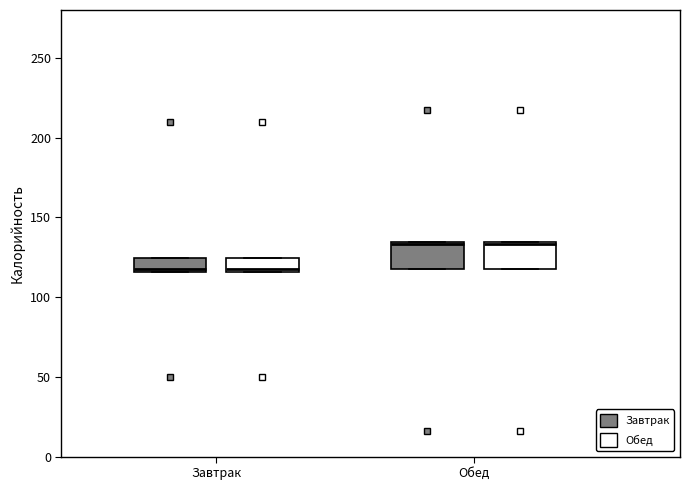

Reading left to right, transcribe this box plot: for each box, give where its median line is, the range the box spans, and where its two whiskers end, as read against the y-axis. The values are not printed on the chart, so give them approximately, as read against the axis.

Завтрак (Завтрак): median 115, box 115 to 125, whiskers 115 to 125
Завтрак (Обед): median 115, box 115 to 125, whiskers 115 to 125
Обед (Завтрак): median 135, box 115 to 135, whiskers 115 to 135
Обед (Обед): median 135, box 115 to 135, whiskers 115 to 135